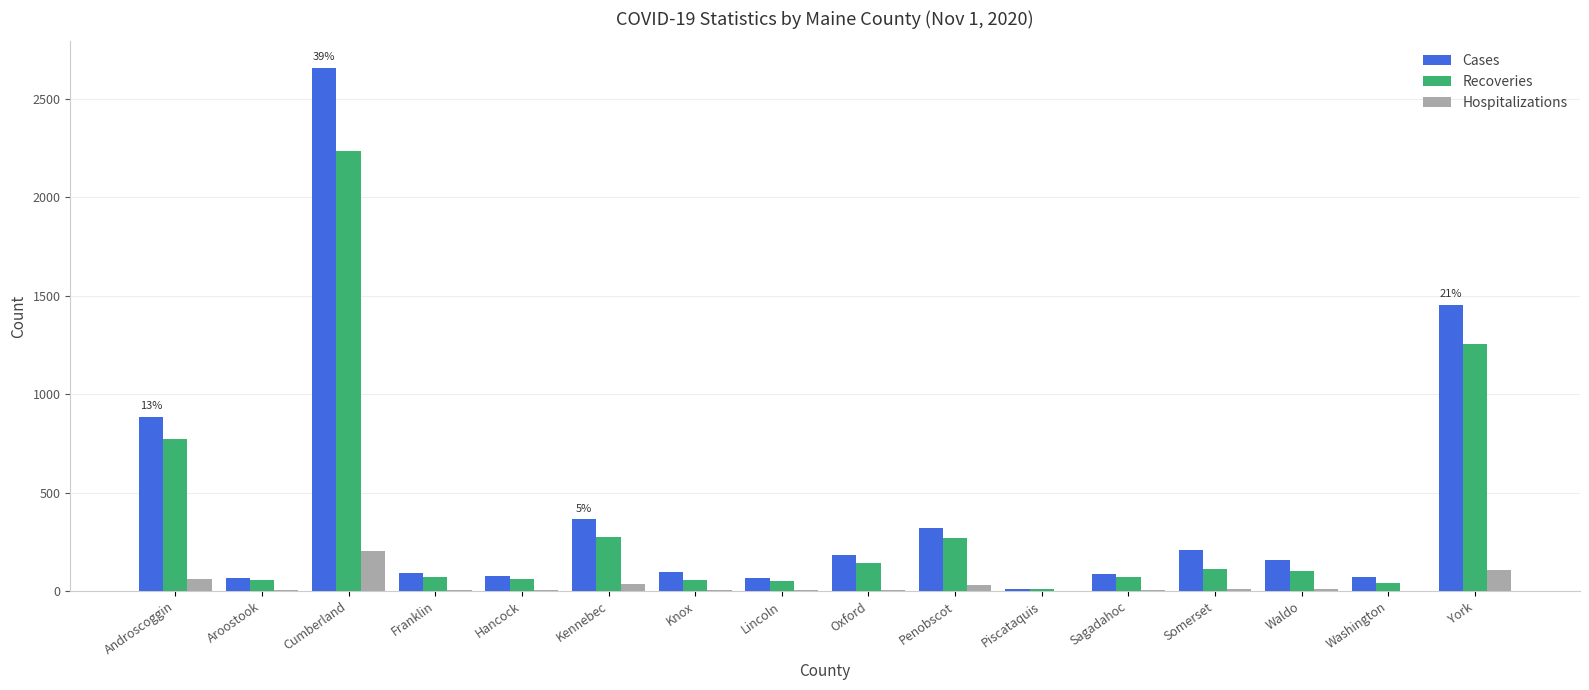

Where is Cases nearest to the value 1335?

York